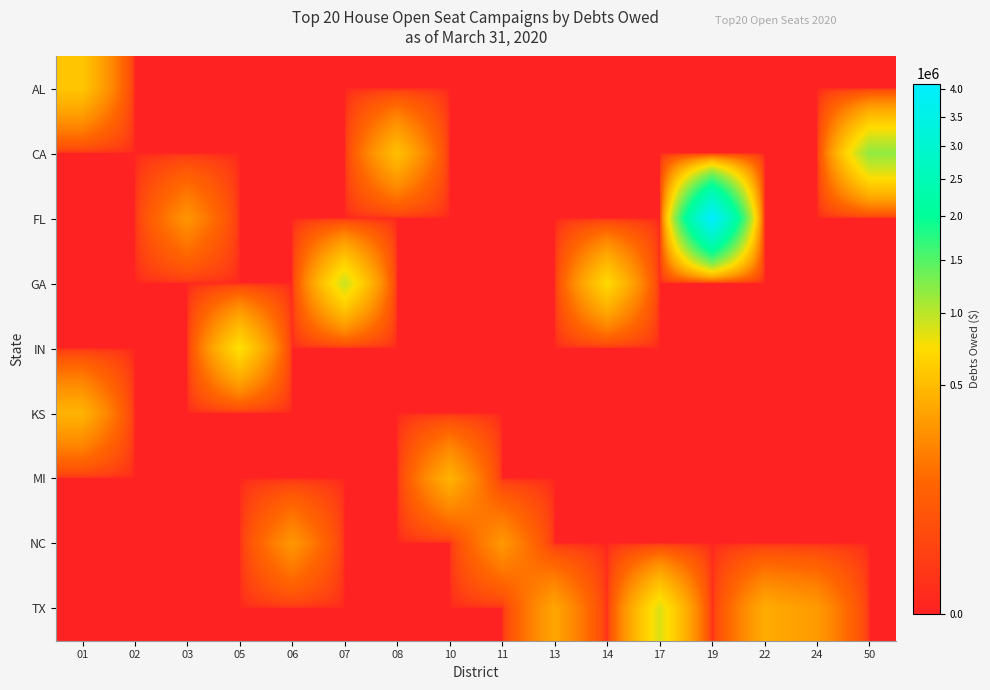

Rank the series by their maximum value, from lowest to highest.

NC, MI, KS, AL, IN, TX, GA, CA, FL